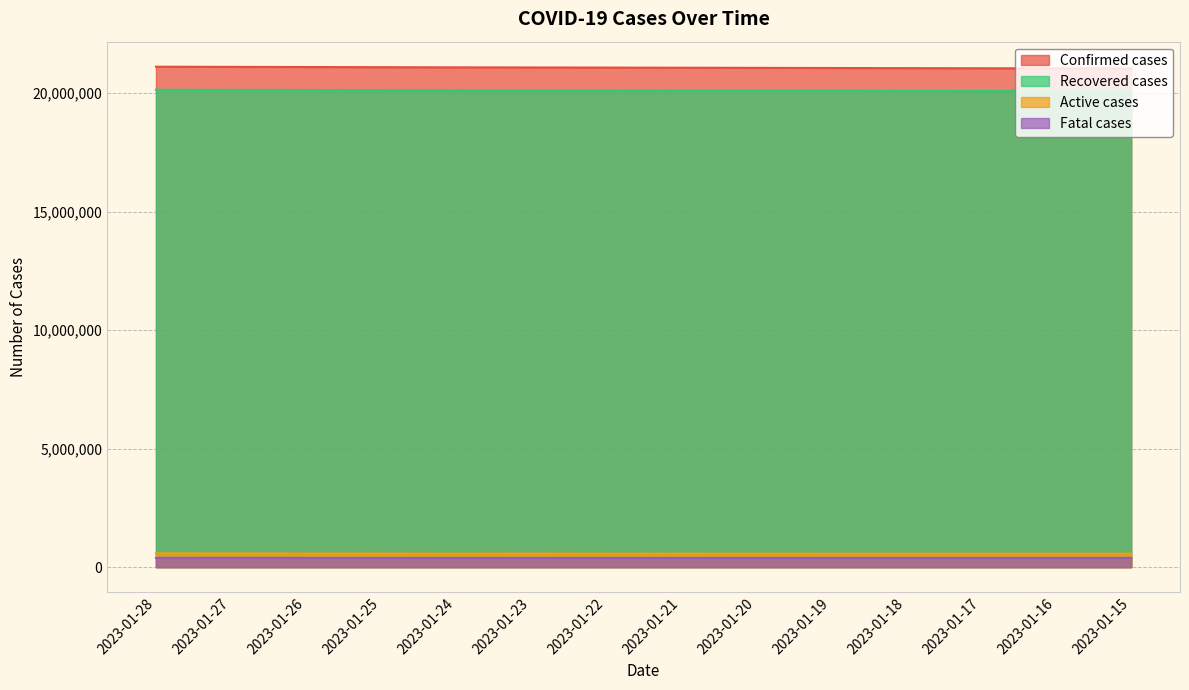

Reading left to right, what are all the values shown in this chart?

Confirmed cases: 2023-01-28=21118224	2023-01-27=21111005	2023-01-26=21103841	2023-01-25=21096764	2023-01-24=21090322	2023-01-23=21085620	2023-01-22=21080901	2023-01-21=21075172	2023-01-20=21069158	2023-01-19=21063080	2023-01-18=21057166	2023-01-17=21051688	2023-01-16=21047646	2023-01-15=21043357
Recovered cases: 2023-01-28=20143598	2023-01-27=20139214	2023-01-26=20134338	2023-01-25=20129068	2023-01-24=20123526	2023-01-23=20118060	2023-01-22=20114420	2023-01-21=20110399	2023-01-20=20105813	2023-01-19=20101115	2023-01-18=20095961	2023-01-17=20090933	2023-01-16=20086000	2023-01-15=20082534
Active cases: 2023-01-28=583391	2023-01-27=580598	2023-01-26=578351	2023-01-25=576584	2023-01-24=575728	2023-01-23=576534	2023-01-22=575496	2023-01-21=573829	2023-01-20=572444	2023-01-19=571105	2023-01-18=570385	2023-01-17=569981	2023-01-16=570917	2023-01-15=570134
Fatal cases: 2023-01-28=391235	2023-01-27=391193	2023-01-26=391152	2023-01-25=391112	2023-01-24=391068	2023-01-23=391026	2023-01-22=390985	2023-01-21=390944	2023-01-20=390901	2023-01-19=390860	2023-01-18=390820	2023-01-17=390774	2023-01-16=390729	2023-01-15=390689